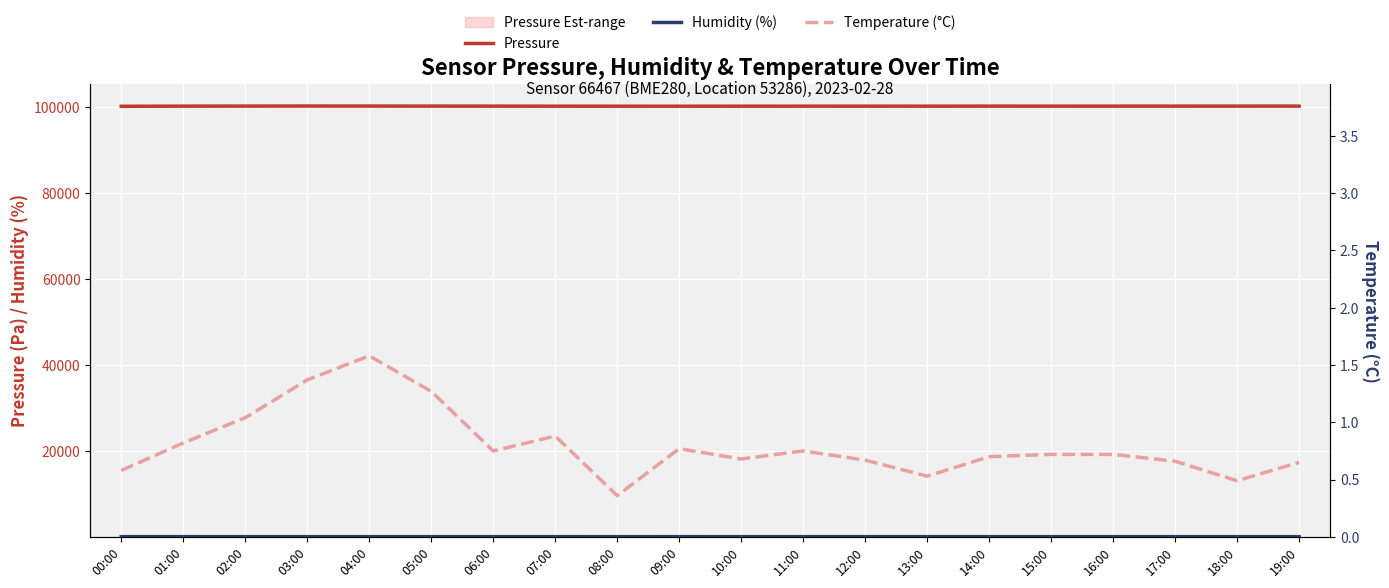

At which category does Pressure reach its first local valley?

09:00